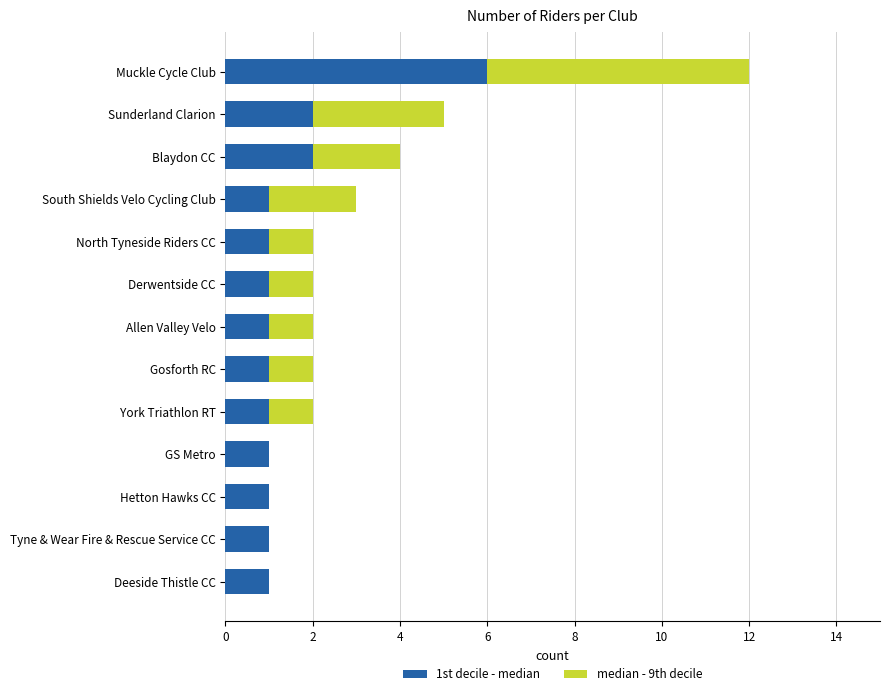

What is the total value across all series at Sunderland Clarion?

5